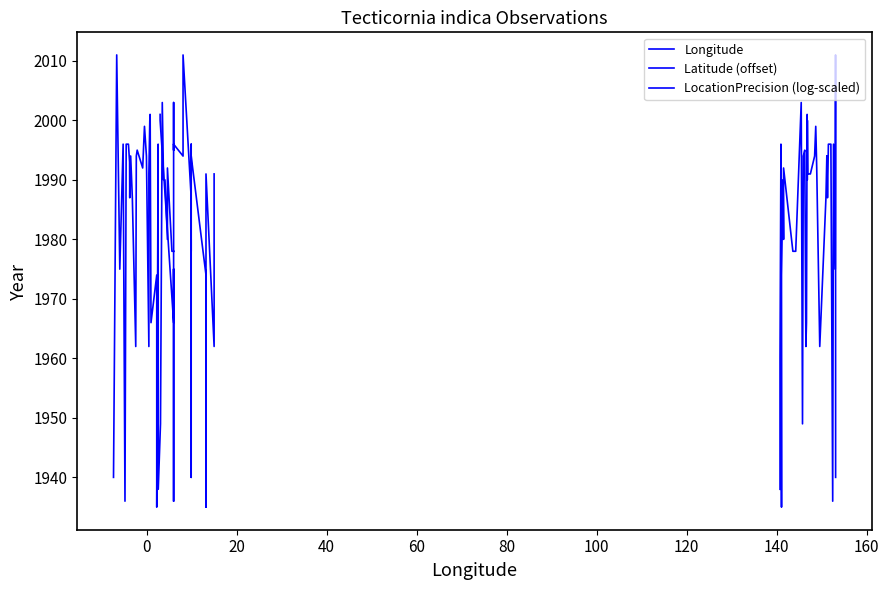

Reading left to right, list all the values displayed in this chart.

Longitude: 1938	1960	1996	1935	1974	1990	1990	1980	1992	1978	1978	2003	1949	1994	1995	1962	1966	2001	2001	1990	2000	1991	1991	1994	1999	1992	1962	1987	1994	1993	1994	1994	1987	1996	1996	1936	1996	1975	2011	1940
Latitude (offset): 1940	2011	1975	1996	1936	1996	1996	1993	1987	1994	1994	1994	1987	1962	1994	1995	1992	1999	1994	1962	1991	2000	1990	1991	2001	2001	1966	1974	1935	1996	1960	1938	1949	2003	1990	1990	1980	1992	1978	1978
LocationPrecision (log-scaled): 2001	2001	2000	1966	1975	1936	1996	1995	1999	2003	1996	1994	1994	2011	1987	1993	1994	1978	1987	1978	1980	1940	1990	1996	1996	1992	1990	1994	1992	1990	1994	1974	1938	1949	1962	1935	1960	1991	1962	1991